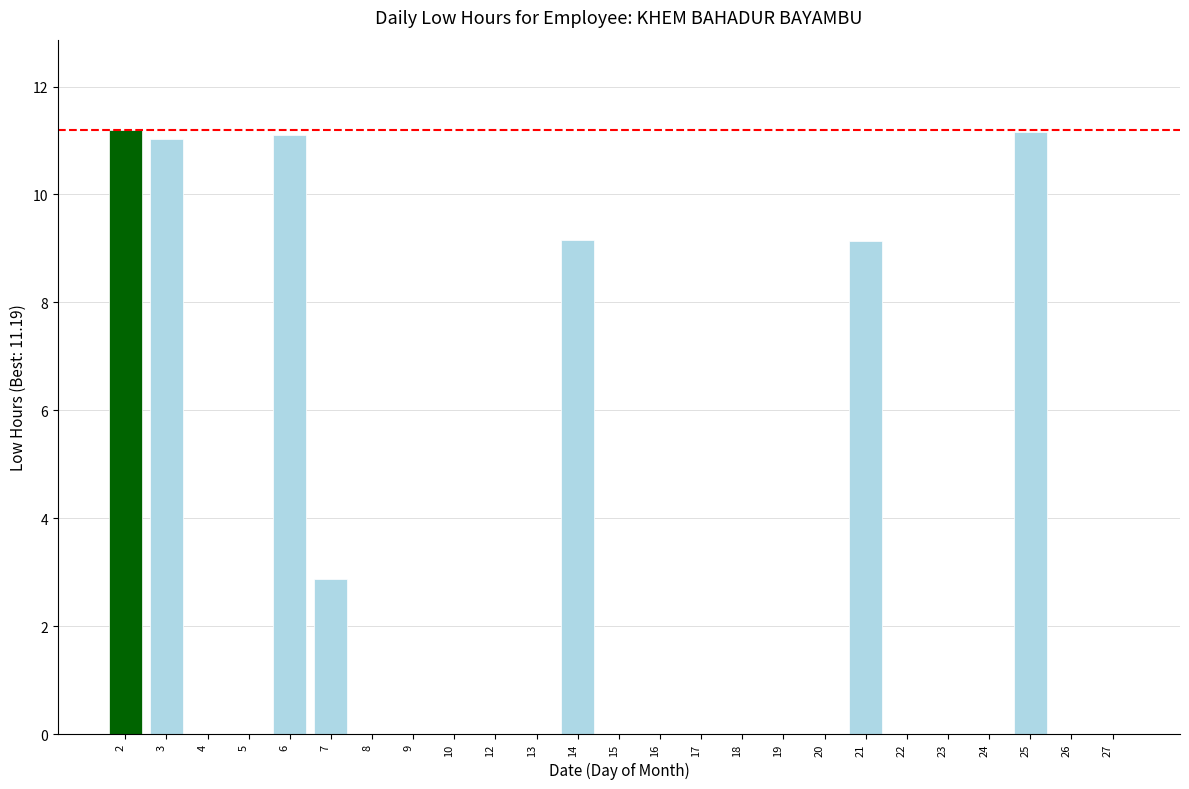

Where is the data nearest to the value 5?

7